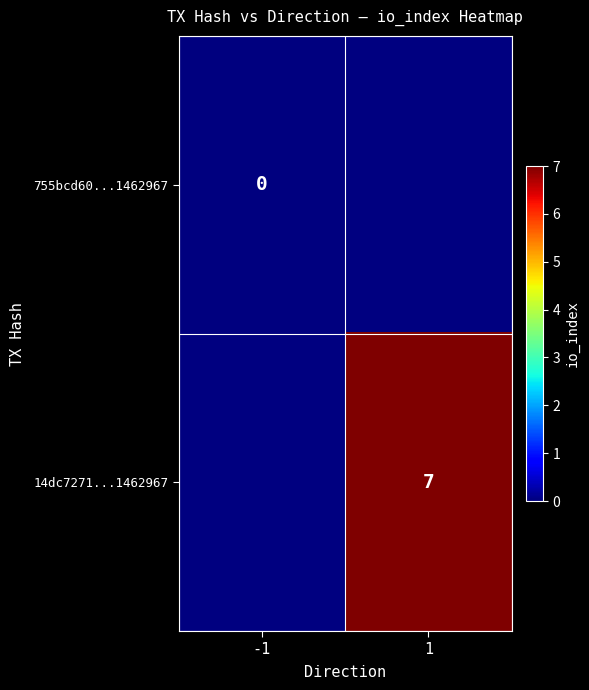

Which category has the lowest value across all series?

-1